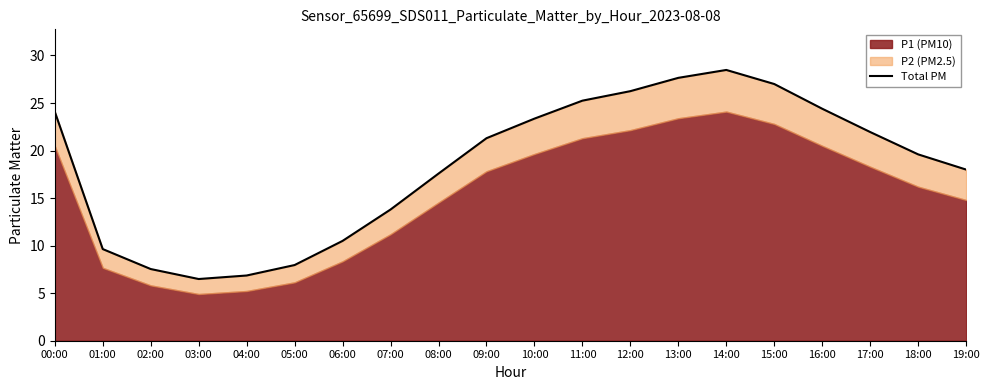

What is the ratio of the value at 04:00 to the value at 11:00?

0.3